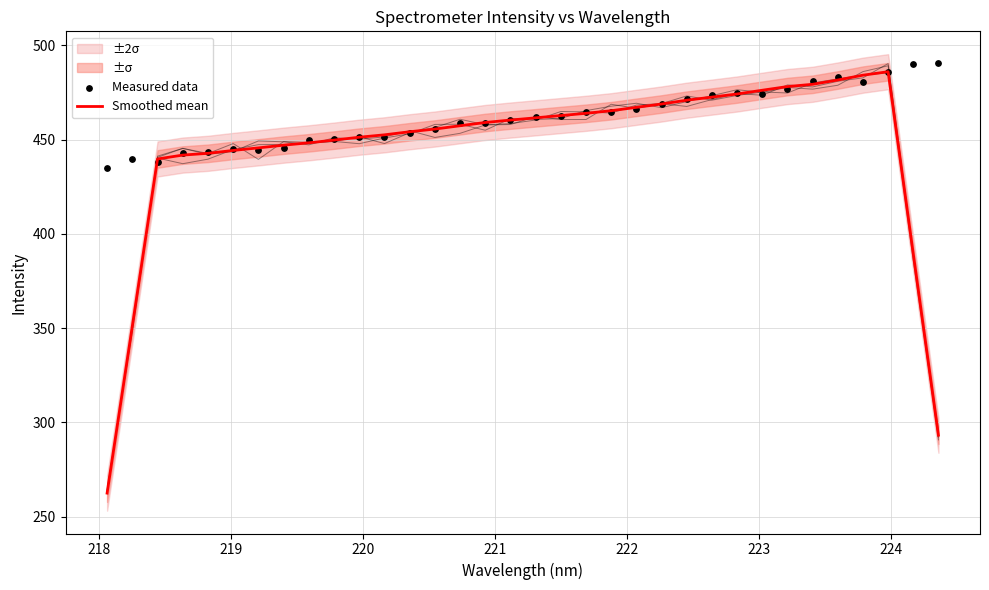

At how many categories does at least one series exceed 302?

34